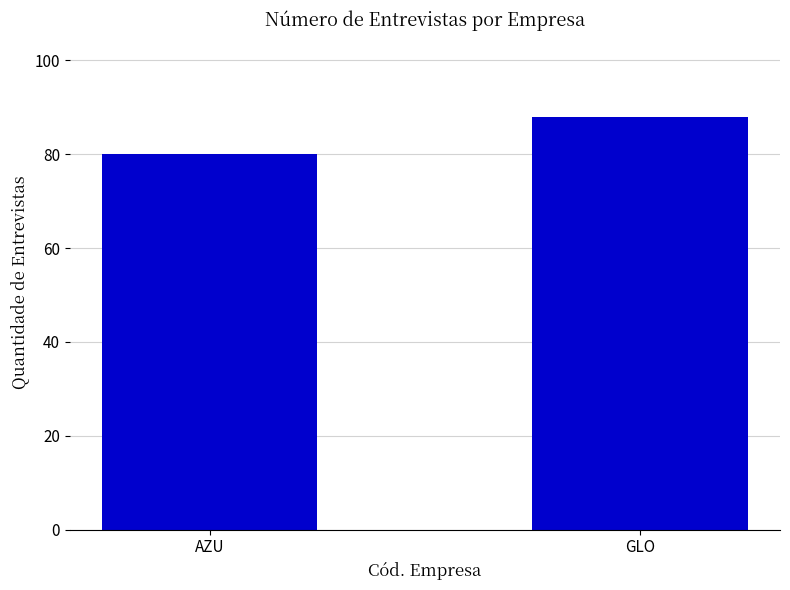

What position from the left is GLO?

2